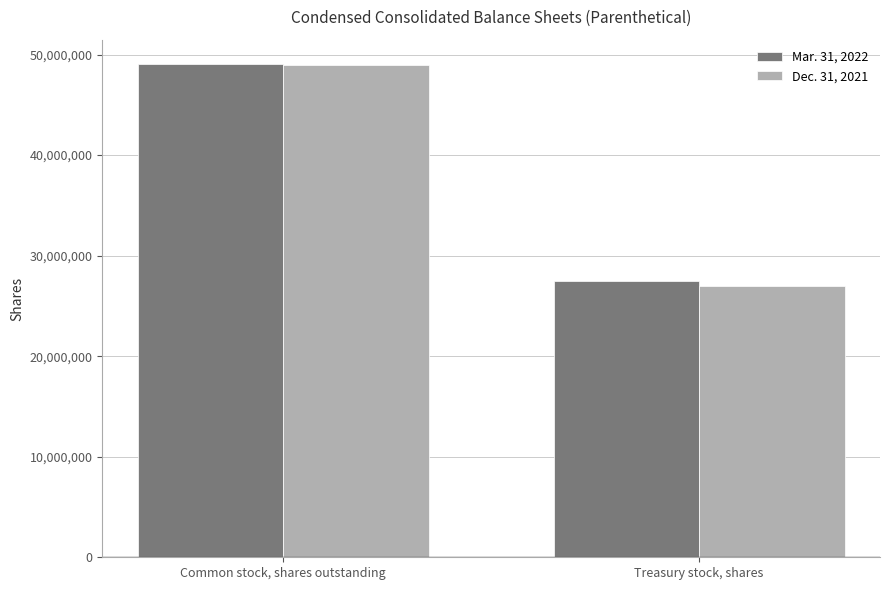

What are all the series names shown in the legend?

Mar. 31, 2022, Dec. 31, 2021